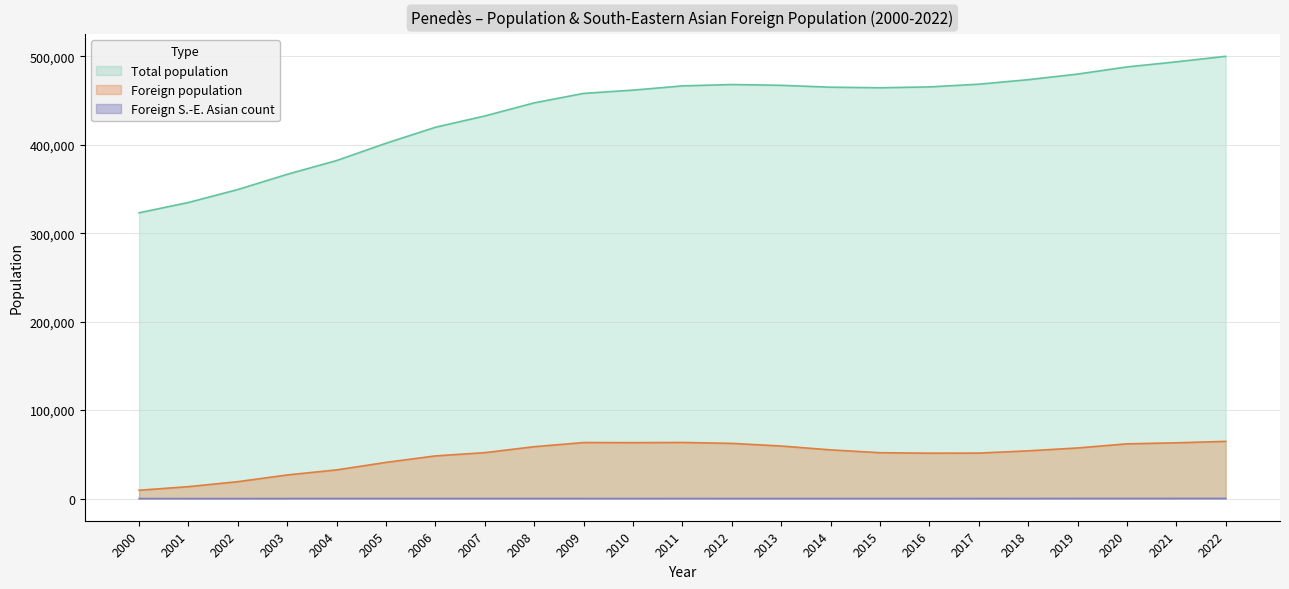

How many lines are shown in the chart?

3